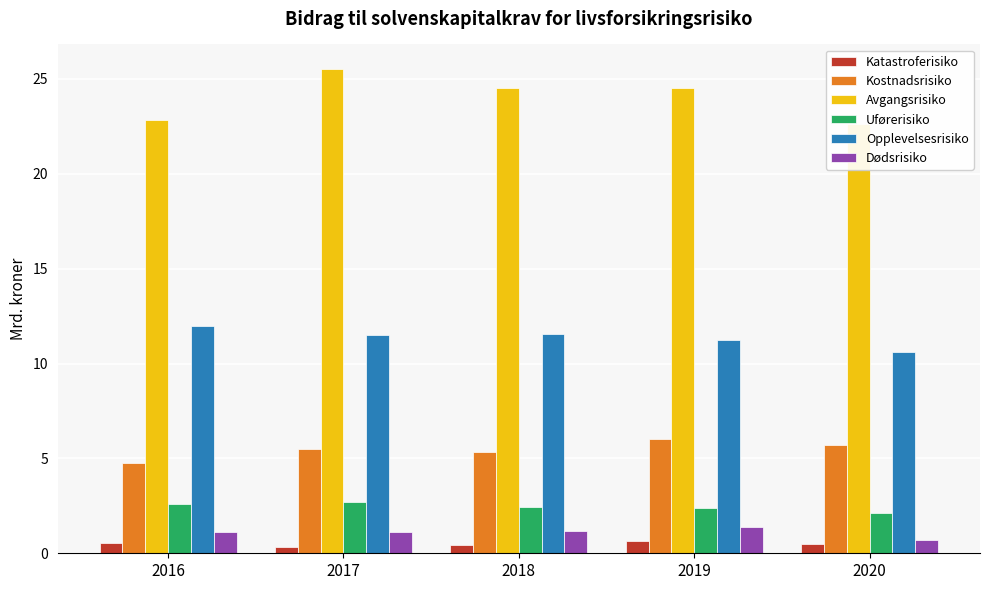

Rank the series by their maximum value, from lowest to highest.

Katastroferisiko, Dødsrisiko, Uførerisiko, Kostnadsrisiko, Opplevelsesrisiko, Avgangsrisiko